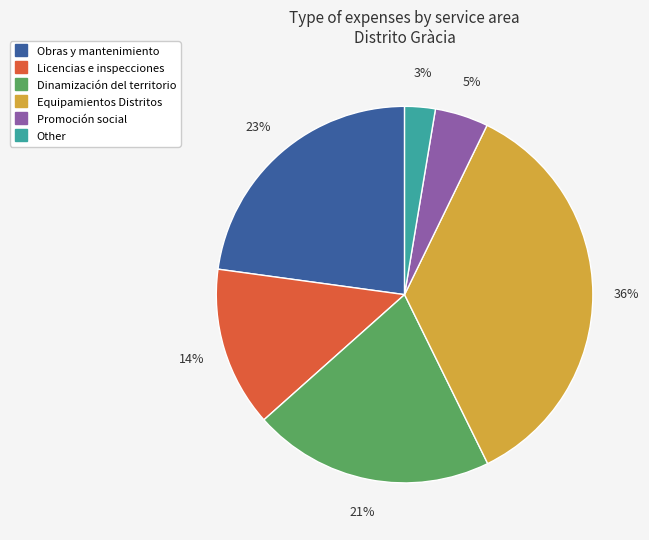

To the nearest percent, what is the average slice percentage?

17%